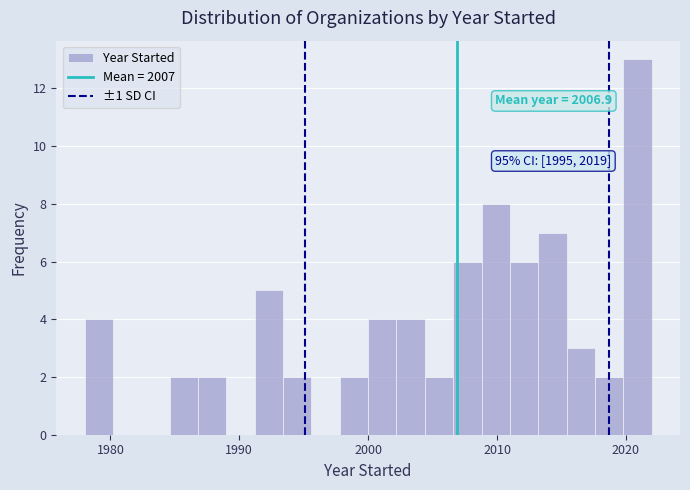

Around what value on the x-axis is the tallest bar? Give the approximate position of its centre, as read against the axis.

2021